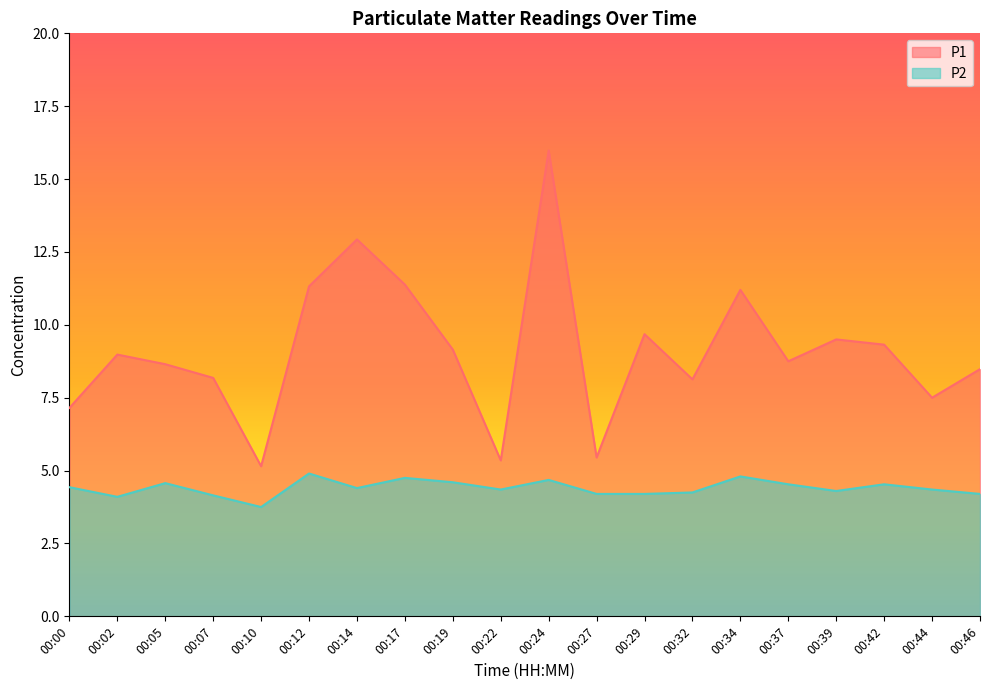

The value of P2 at 00:37 is 6.0. True or false?

False